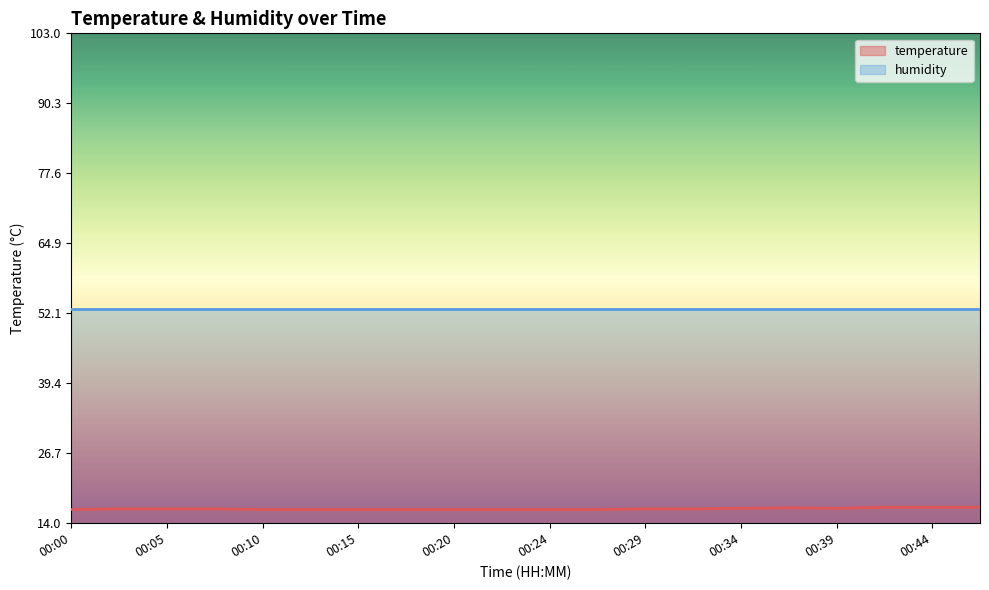

What is the difference between the maximum and minimum values?

0.4